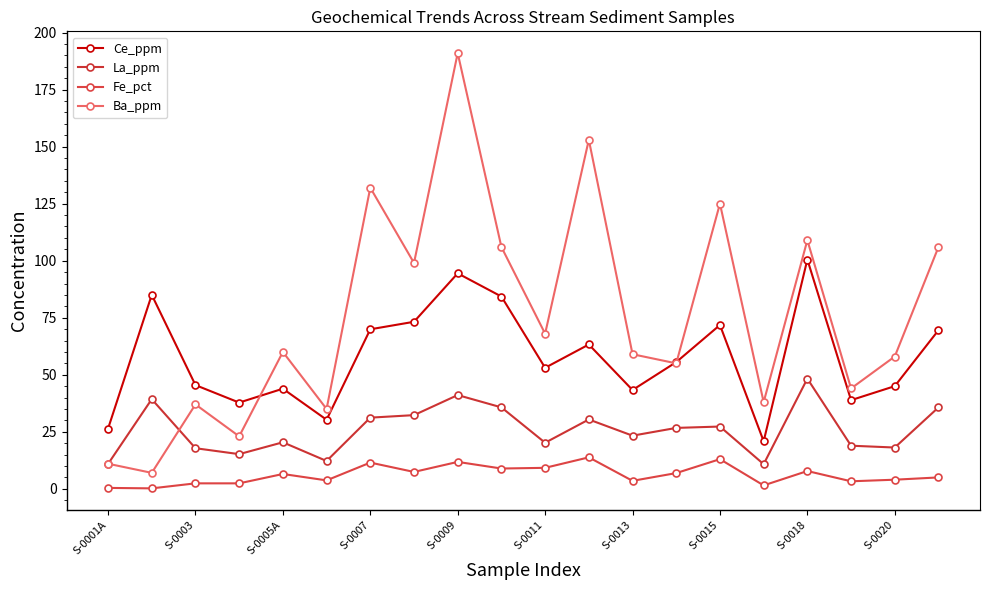

What is the label of the 12th point from the left?

11